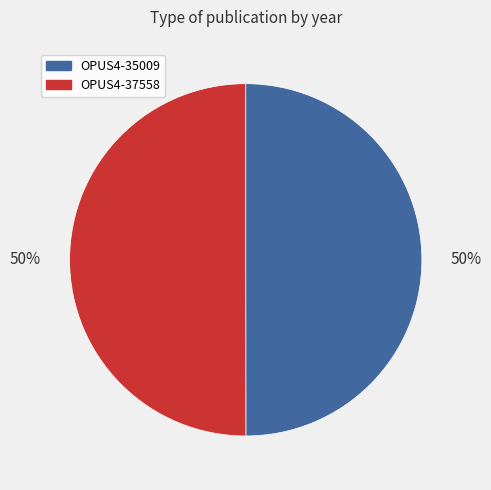

Count the number of slices in the pie.

2